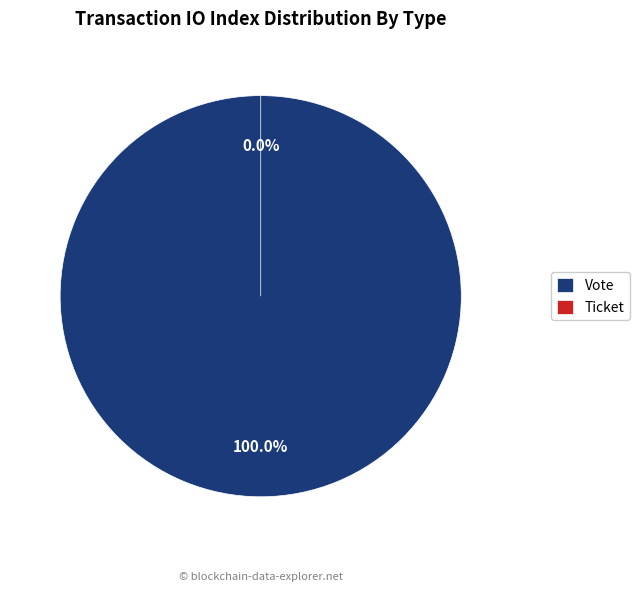

What is the largest slice in the pie chart?

Vote